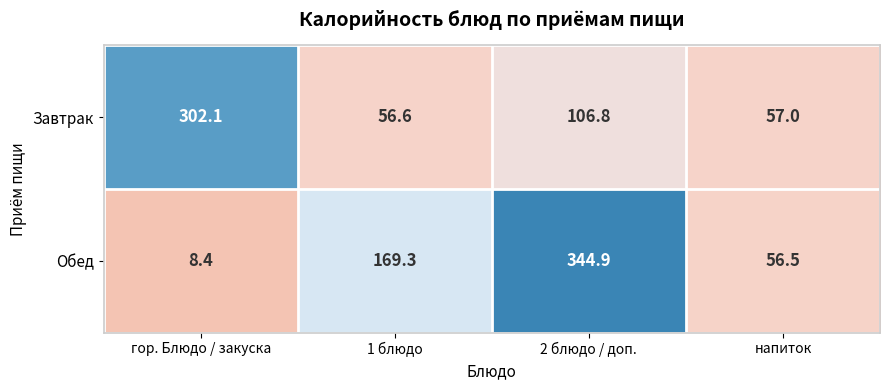

At which label does Обед first exceed 169?

1 блюдо